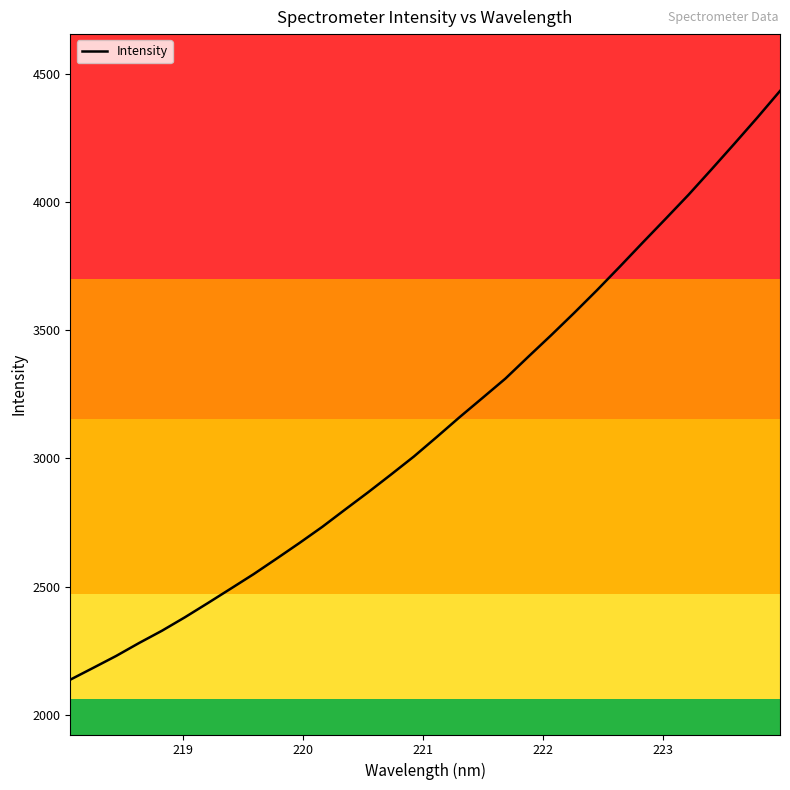

What is the average value?

3131.3